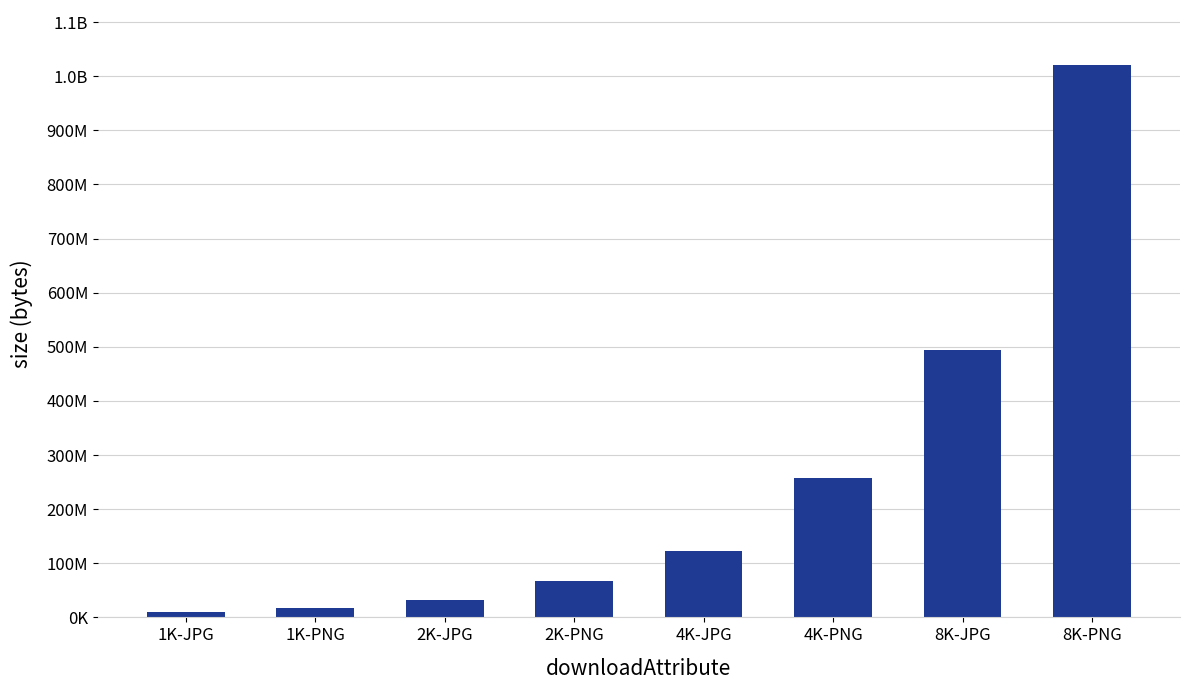

What position from the left is 4K-PNG?

6